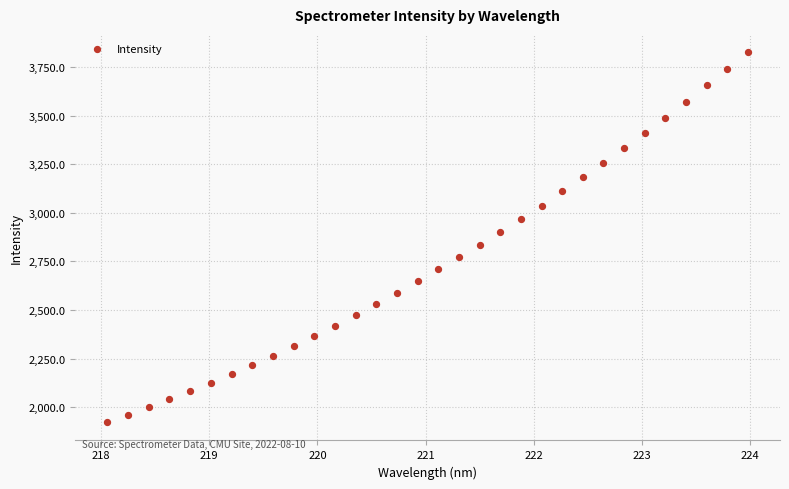

What is the range of X values (max minus min)?

5.9